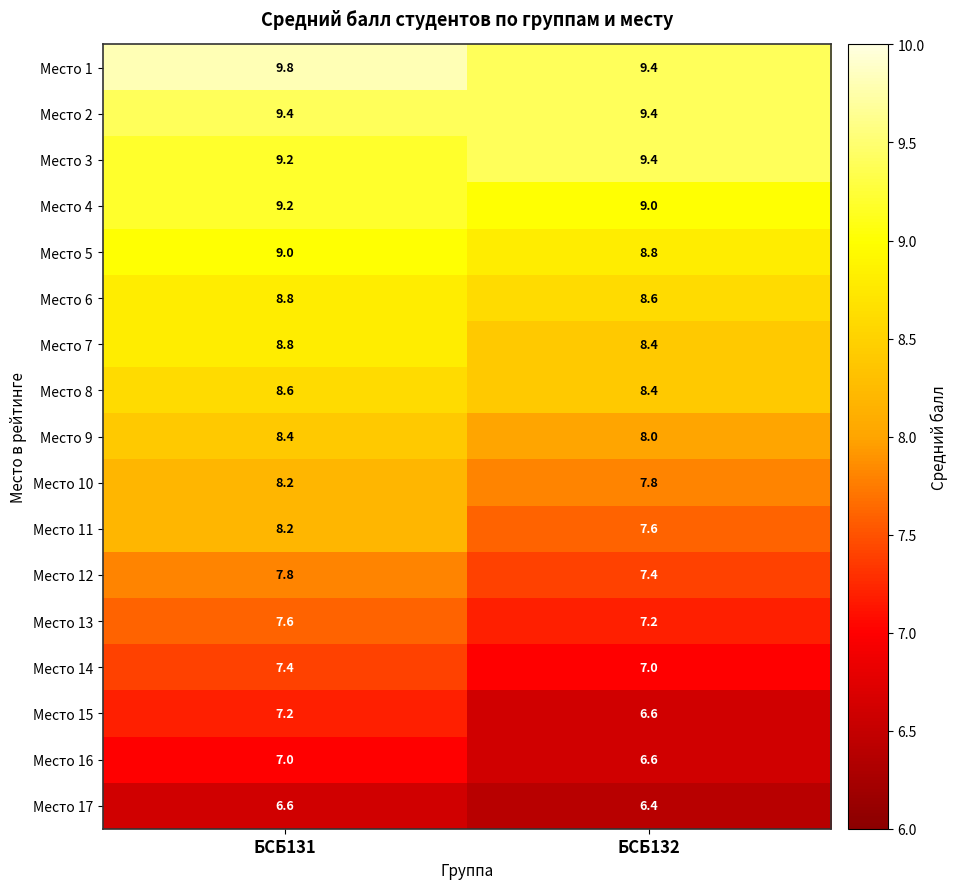

The value of Место 16 at БСБ132 is 2.9. True or false?

False